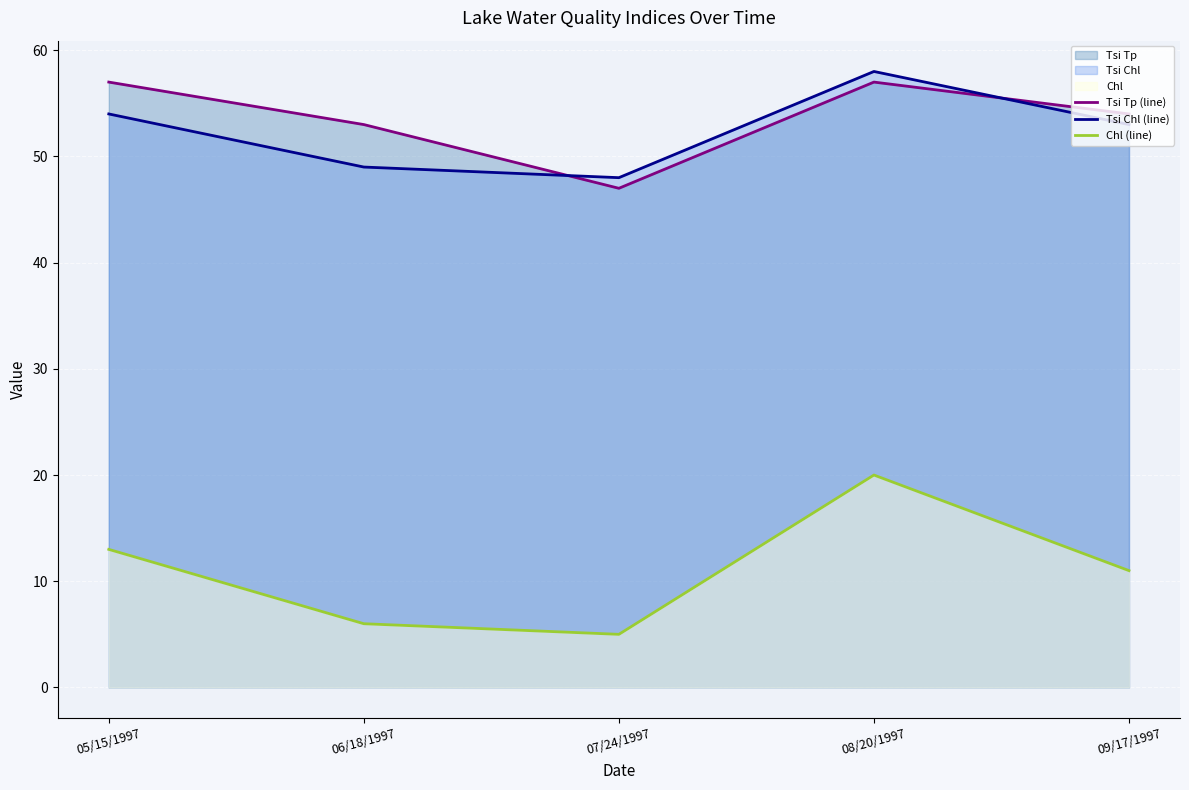

Between 07/24/1997 and 09/17/1997, which is larger?

09/17/1997